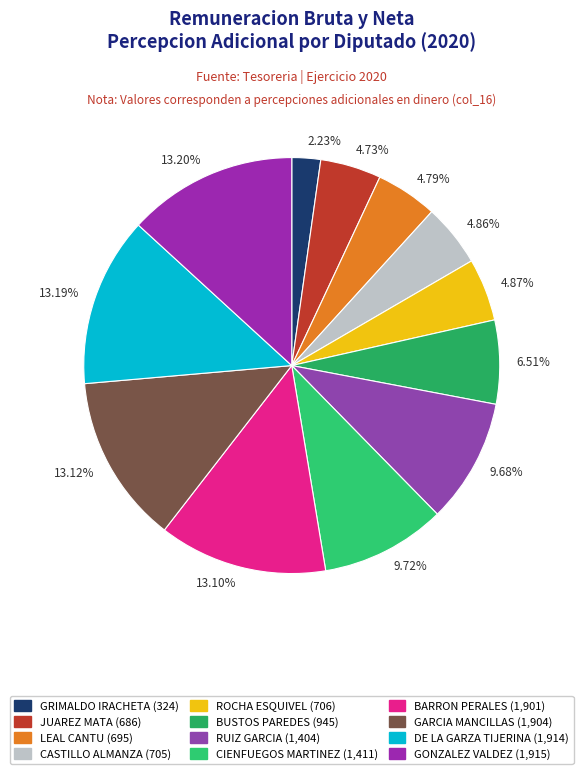

Which slice is the smallest?

GRIMALDO IRACHETA